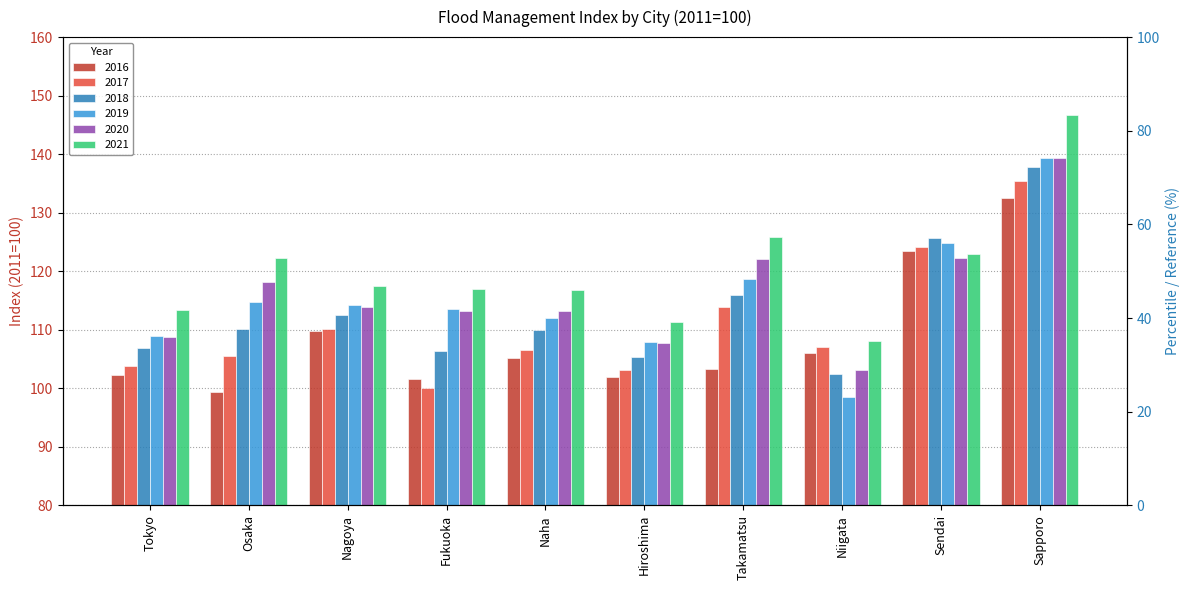

Which series has the widest spread of values?

2019